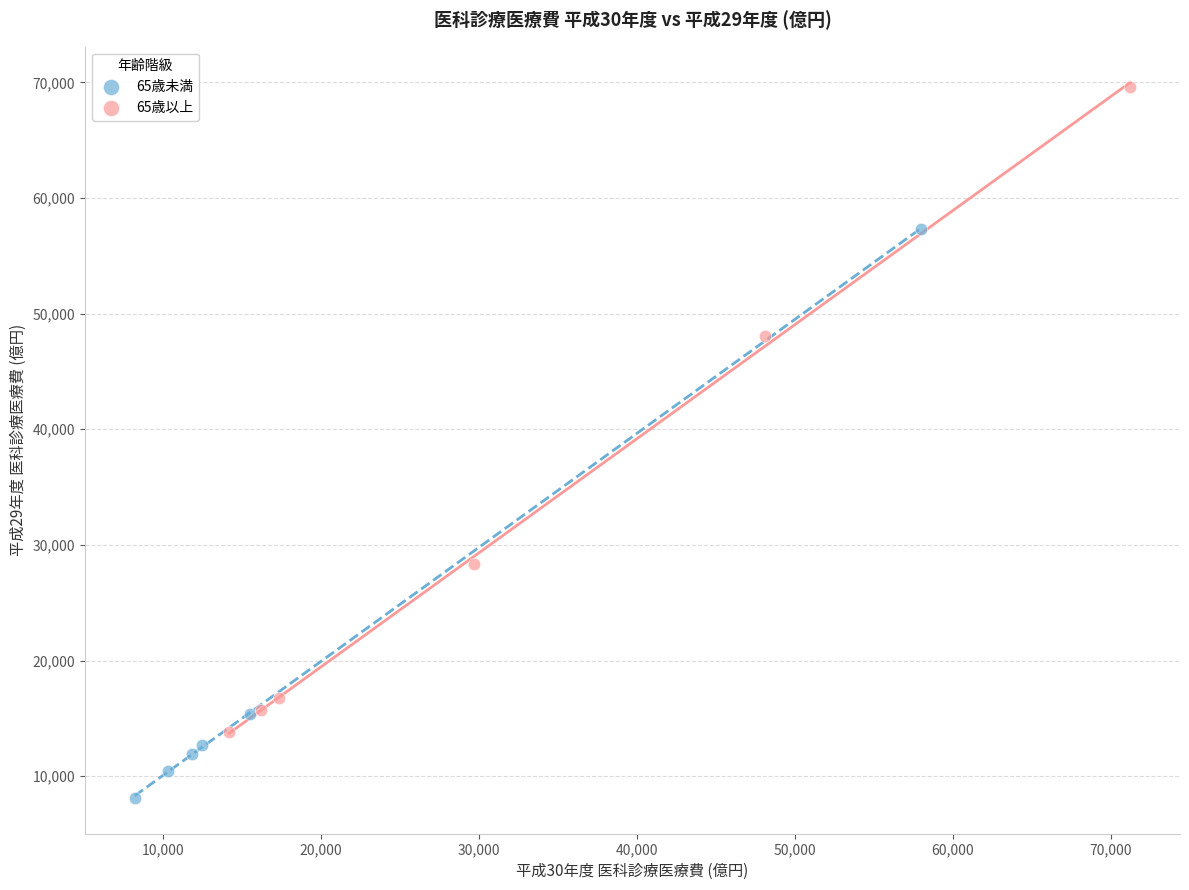

Which series reaches the minimum Y coordinate?

65歳未満